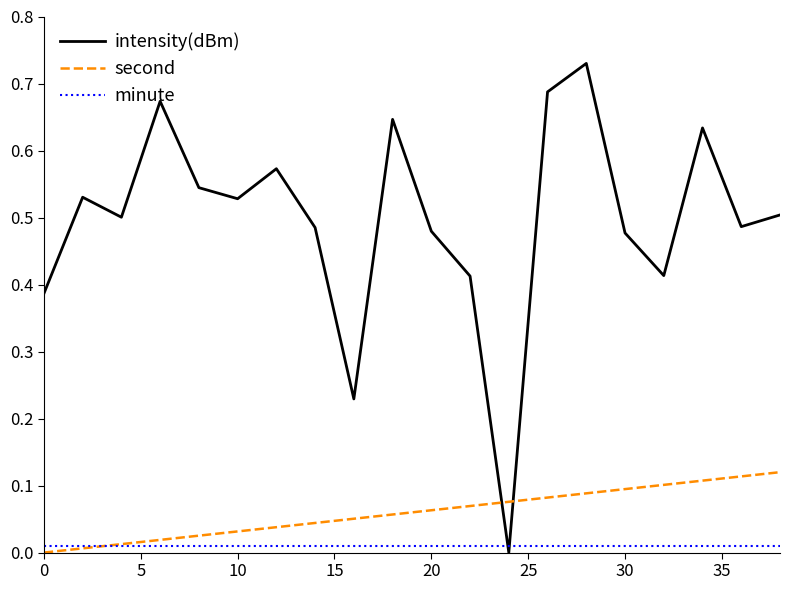

Which series has the largest range (max minus min)?

intensity(dBm)